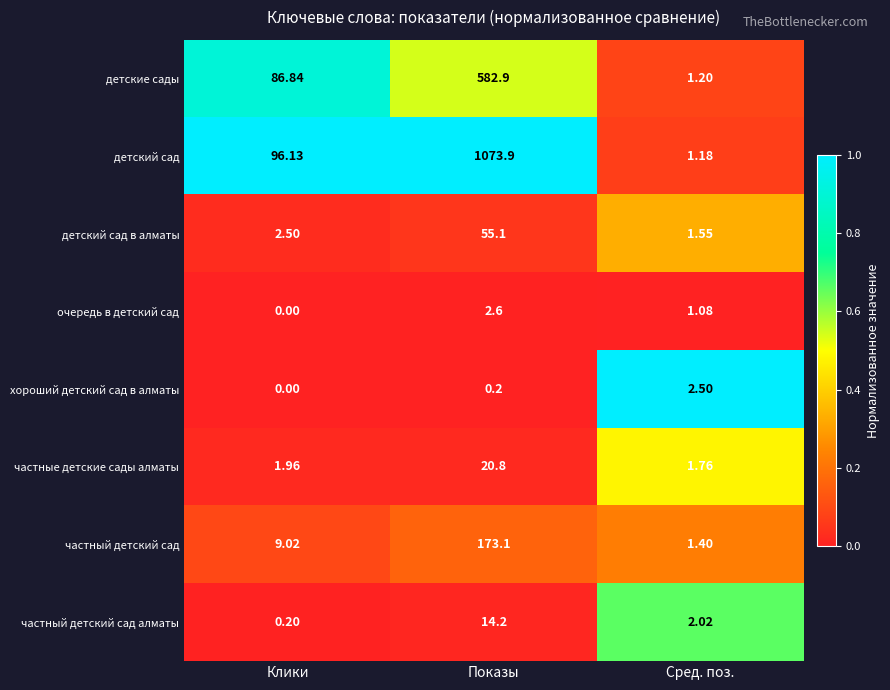

List the series in order of their peak value, lowest first.

хороший детский сад в алматы, очередь в детский сад, частный детский сад алматы, частные детские сады алматы, детский сад в алматы, частный детский сад, детские сады, детский сад